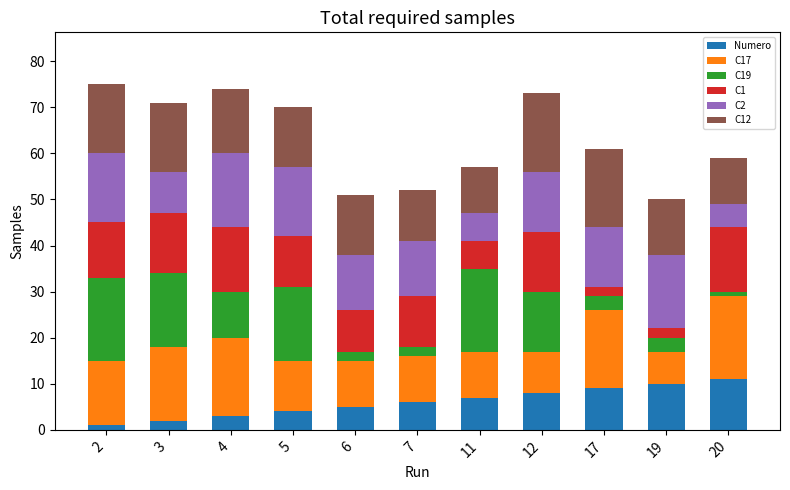

The value of Numero at 20 is 19. True or false?

False